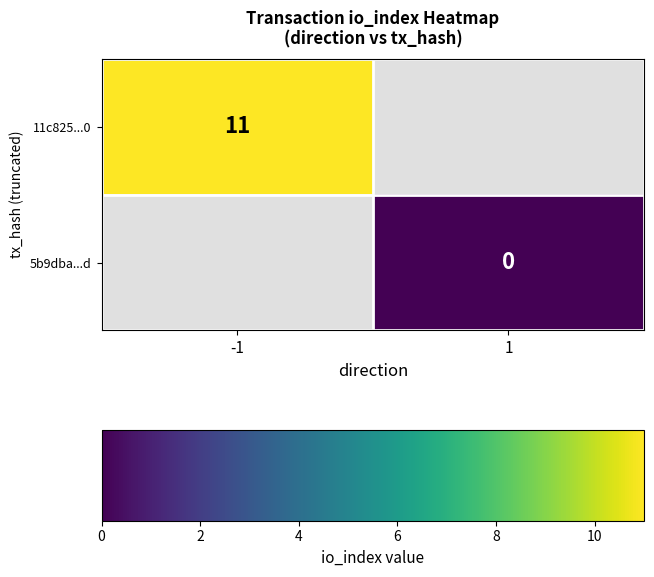

True or false: 11c825...0 has a value of 16 at -1.

False